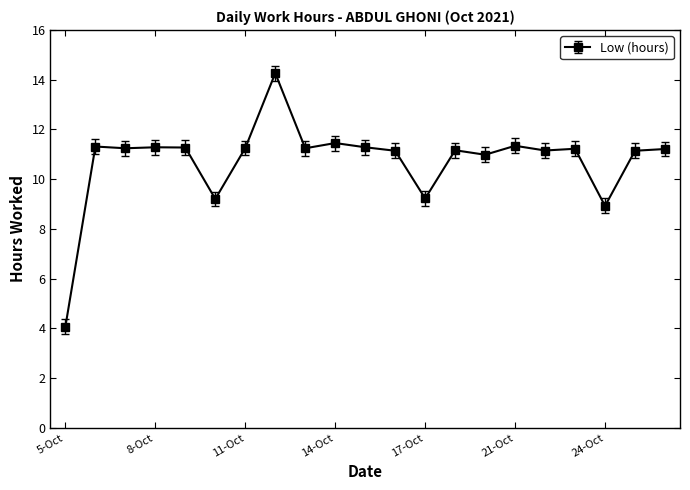

What is the difference between the maximum and second lowest values?

5.3